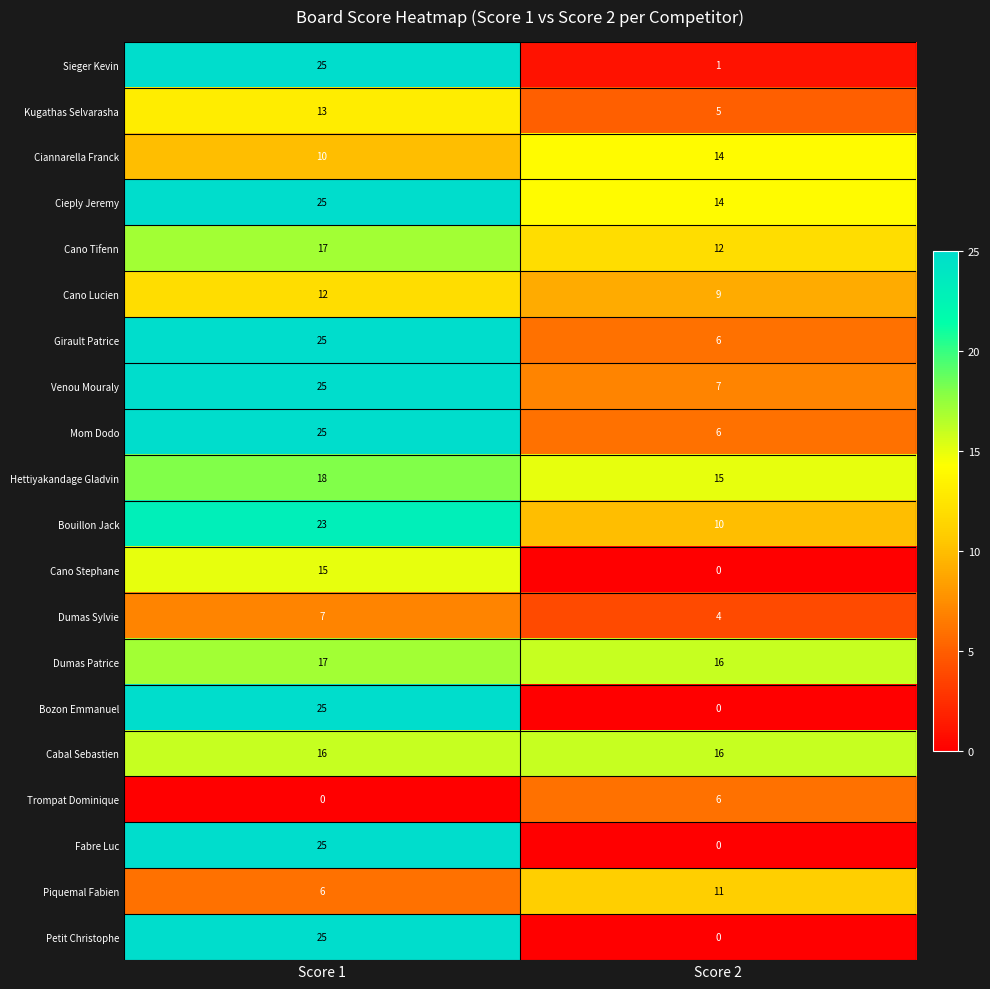

What is the difference between the Cano Tifenn values at Score 1 and Score 2?

5